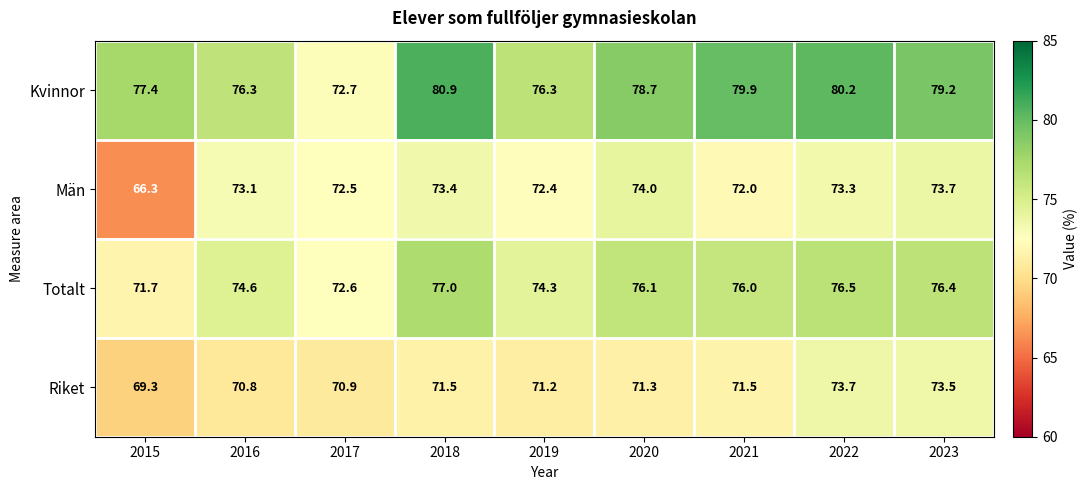

The Kvinnor series shows 116.5 at 2021. True or false?

False